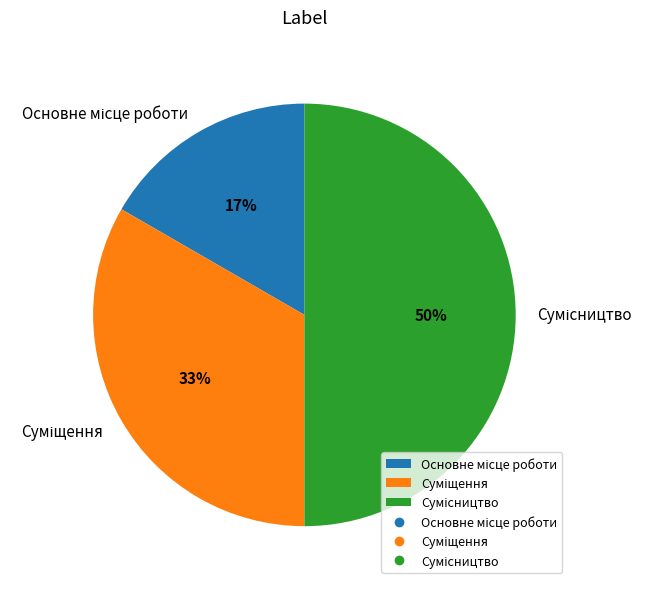

To the nearest percent, what is the difference between the largest and smallest slice percentages?

33%